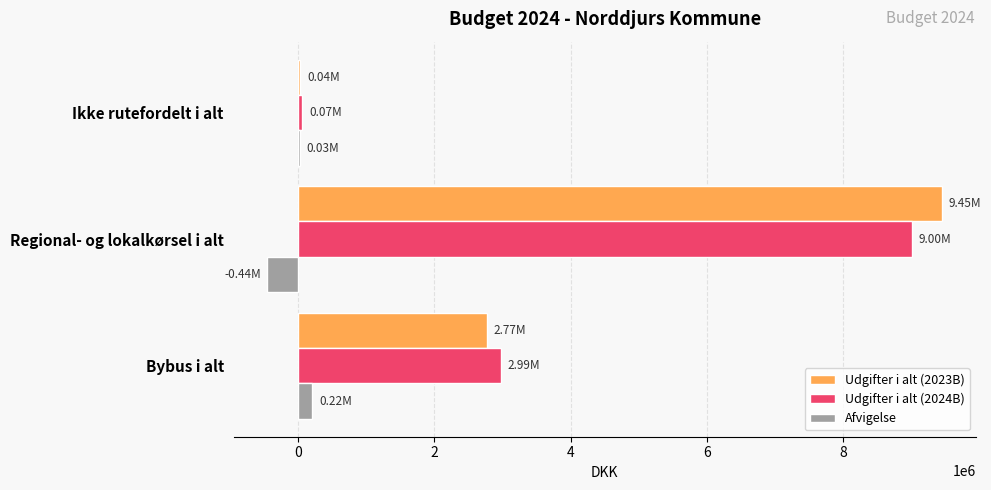

What is the sum of all Afvigelse values?

-199000.0